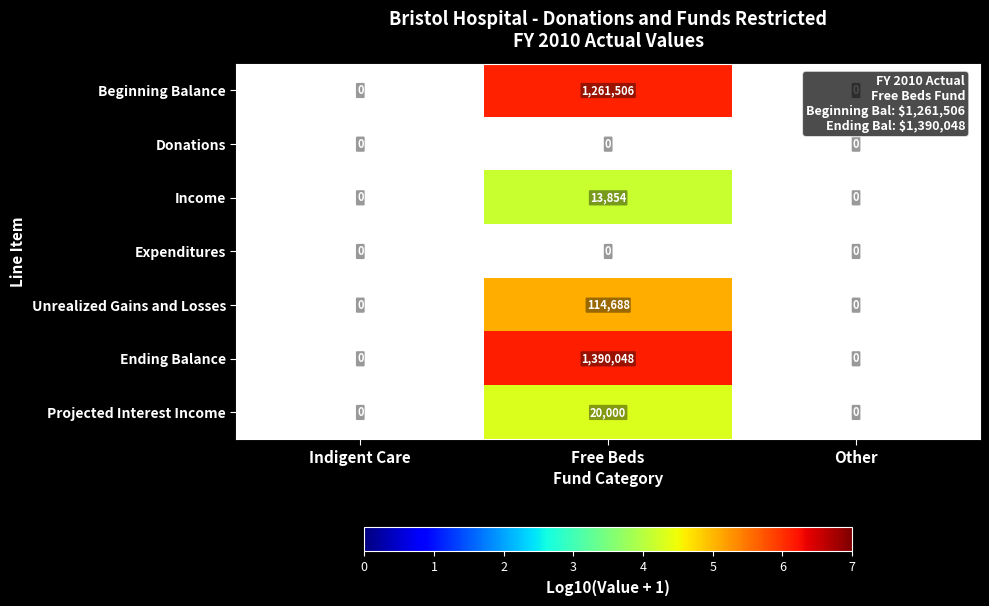

Is it true that Unrealized Gains and Losses equals 35816 at Free Beds?

False